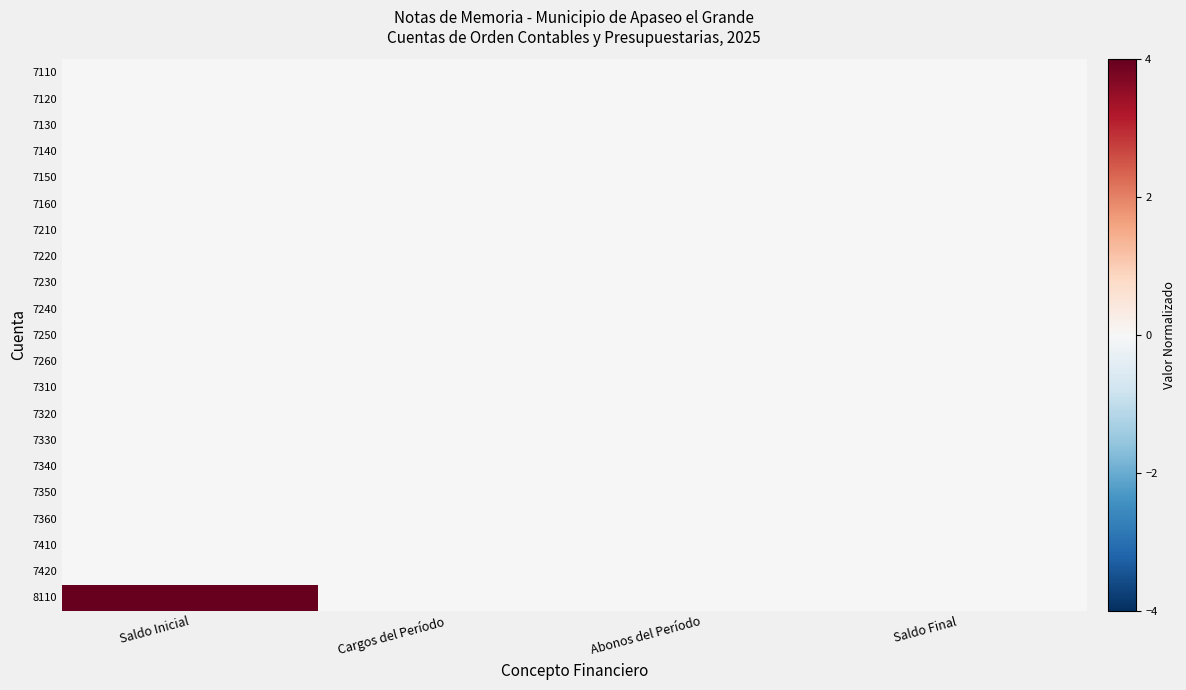

Reading left to right, what are all the values shown in this chart?

7110: Saldo Inicial=0	Cargos del Período=0	Abonos del Período=0	Saldo Final=0
7120: Saldo Inicial=0	Cargos del Período=0	Abonos del Período=0	Saldo Final=0
7130: Saldo Inicial=0	Cargos del Período=0	Abonos del Período=0	Saldo Final=0
7140: Saldo Inicial=0	Cargos del Período=0	Abonos del Período=0	Saldo Final=0
7150: Saldo Inicial=0	Cargos del Período=0	Abonos del Período=0	Saldo Final=0
7160: Saldo Inicial=0	Cargos del Período=0	Abonos del Período=0	Saldo Final=0
7210: Saldo Inicial=0	Cargos del Período=0	Abonos del Período=0	Saldo Final=0
7220: Saldo Inicial=0	Cargos del Período=0	Abonos del Período=0	Saldo Final=0
7230: Saldo Inicial=0	Cargos del Período=0	Abonos del Período=0	Saldo Final=0
7240: Saldo Inicial=0	Cargos del Período=0	Abonos del Período=0	Saldo Final=0
7250: Saldo Inicial=0	Cargos del Período=0	Abonos del Período=0	Saldo Final=0
7260: Saldo Inicial=0	Cargos del Período=0	Abonos del Período=0	Saldo Final=0
7310: Saldo Inicial=0	Cargos del Período=0	Abonos del Período=0	Saldo Final=0
7320: Saldo Inicial=0	Cargos del Período=0	Abonos del Período=0	Saldo Final=0
7330: Saldo Inicial=0	Cargos del Período=0	Abonos del Período=0	Saldo Final=0
7340: Saldo Inicial=0	Cargos del Período=0	Abonos del Período=0	Saldo Final=0
7350: Saldo Inicial=0	Cargos del Período=0	Abonos del Período=0	Saldo Final=0
7360: Saldo Inicial=0	Cargos del Período=0	Abonos del Período=0	Saldo Final=0
7410: Saldo Inicial=0	Cargos del Período=0	Abonos del Período=0	Saldo Final=0
7420: Saldo Inicial=0	Cargos del Período=0	Abonos del Período=0	Saldo Final=0
8110: Saldo Inicial=4	Cargos del Período=0	Abonos del Período=0	Saldo Final=0